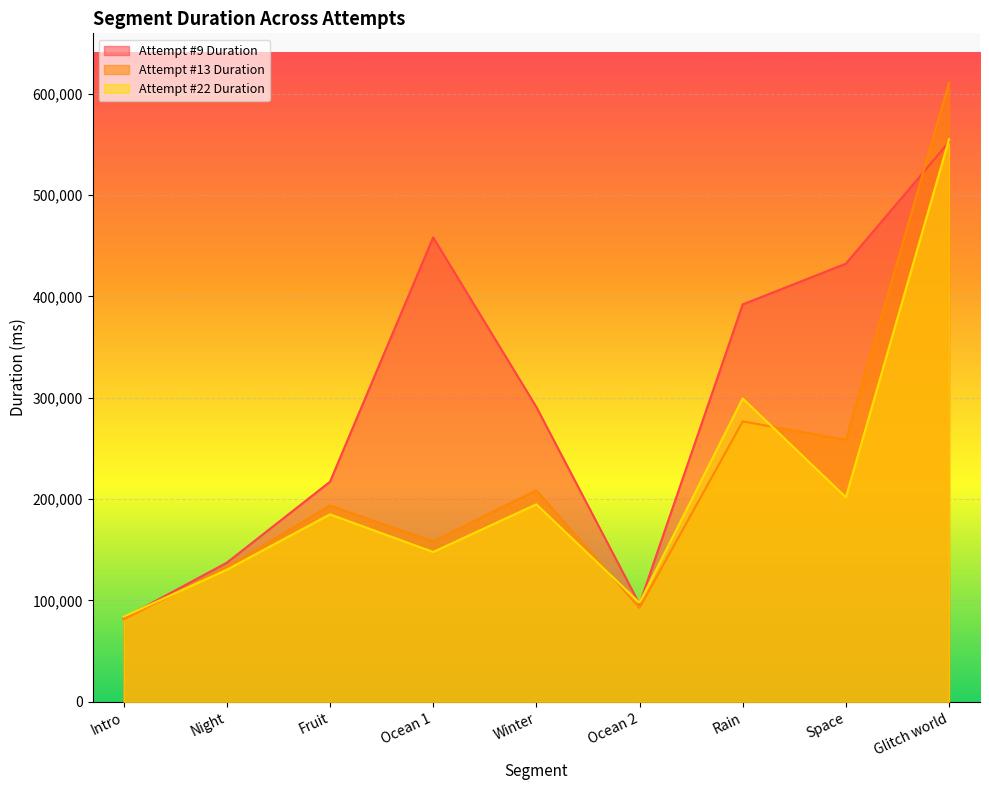

The value of Attempt #22 Duration at Ocean 2 is 97787. True or false?

True